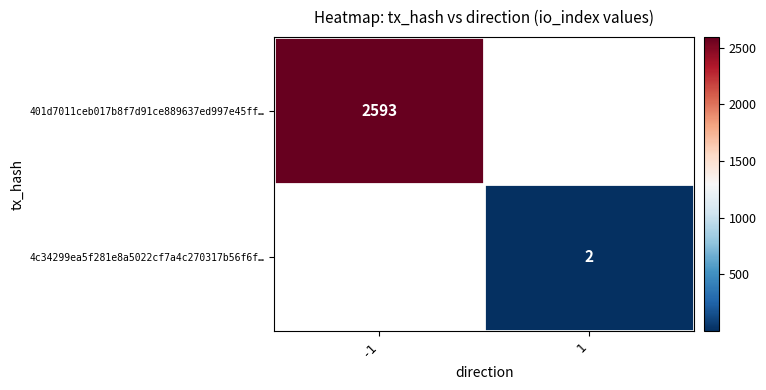

Is it true that 401d7011ceb017b8f7d91ce889637ed997e45ff… equals 2593 at -1?

True